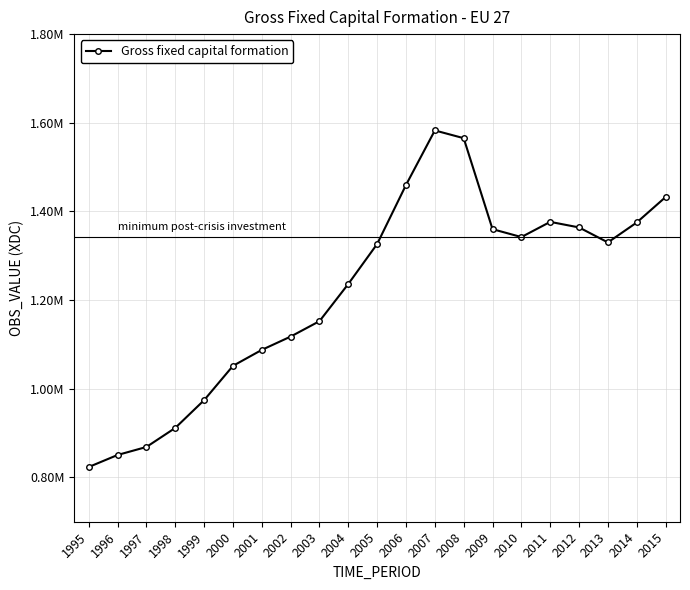

Reading right to left, what are all the values shown in this chart?

2015=1432389.0	2014=1375038.4	2013=1330084.0	2012=1363899.3	2011=1376422.5	2010=1342174.5	2009=1360001.9	2008=1565240.2	2007=1582692.1	2006=1459750.2	2005=1326621.4	2004=1236469.6	2003=1152444.2	2002=1117675.3	2001=1087667.9	2000=1051619.6	1999=974253.6	1998=911664.9	1997=868658.9	1996=850603.4	1995=823484.5